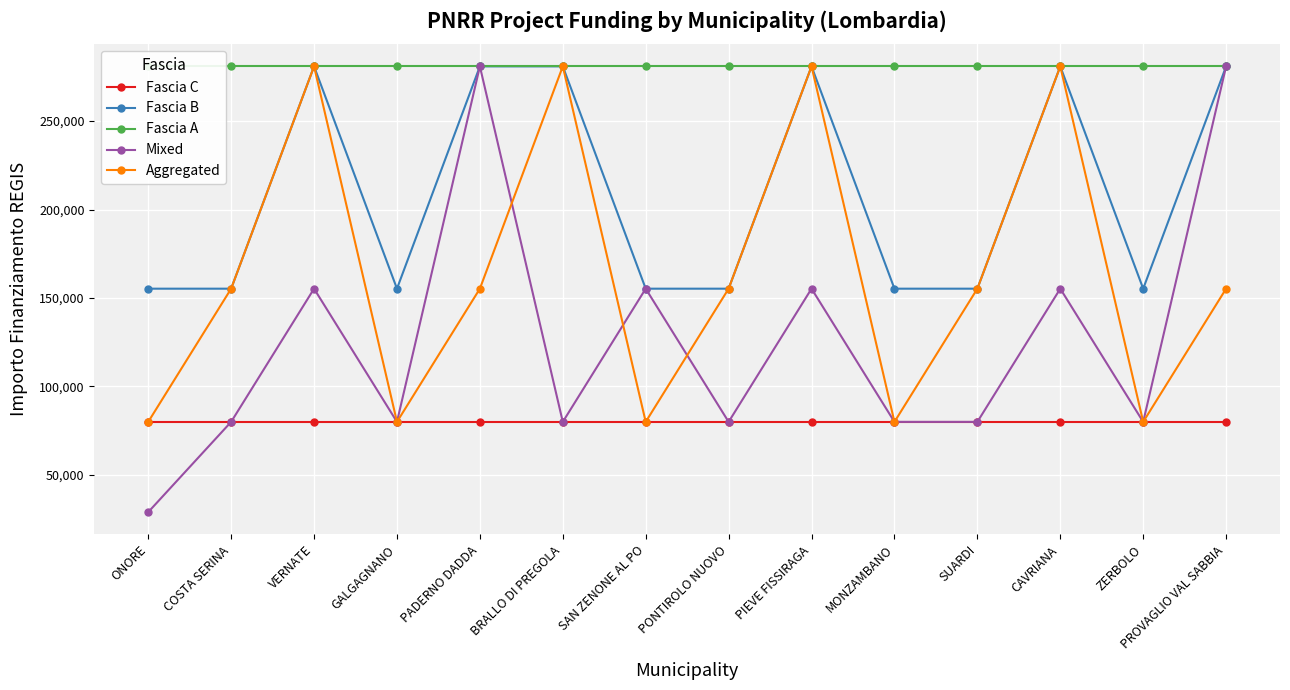

How many distinct data groups are displayed?

5